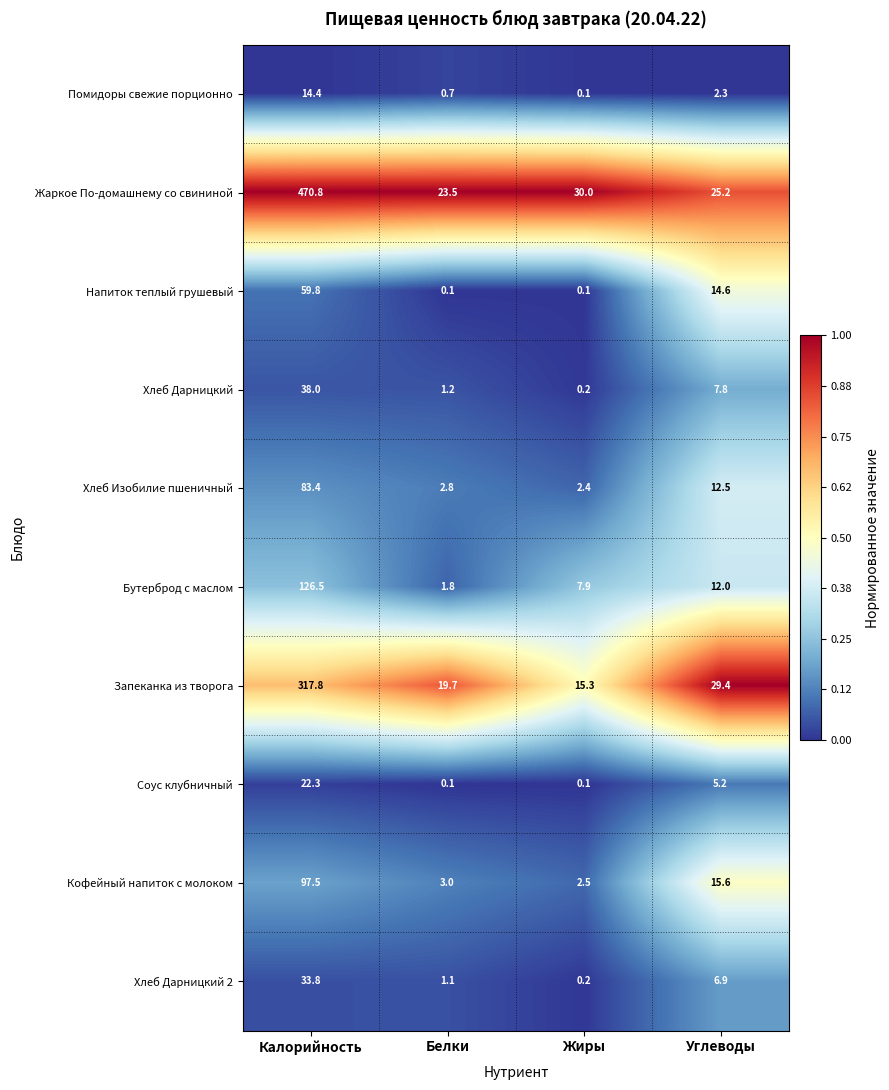

At how many categories does at least one series exceed 0?

4